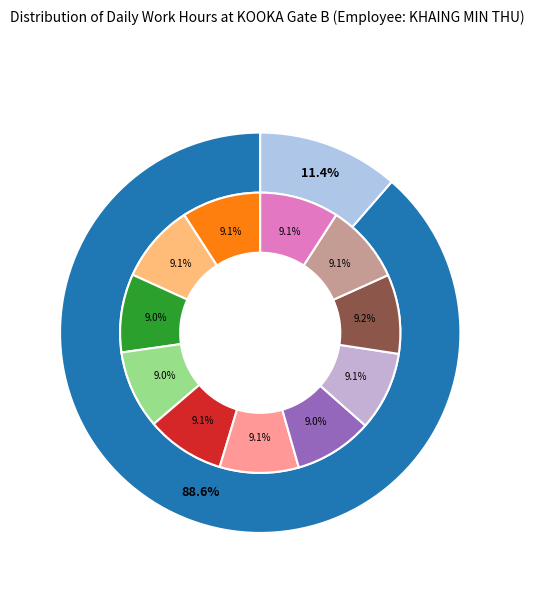

Is 12.24 the majority of the pie?

No